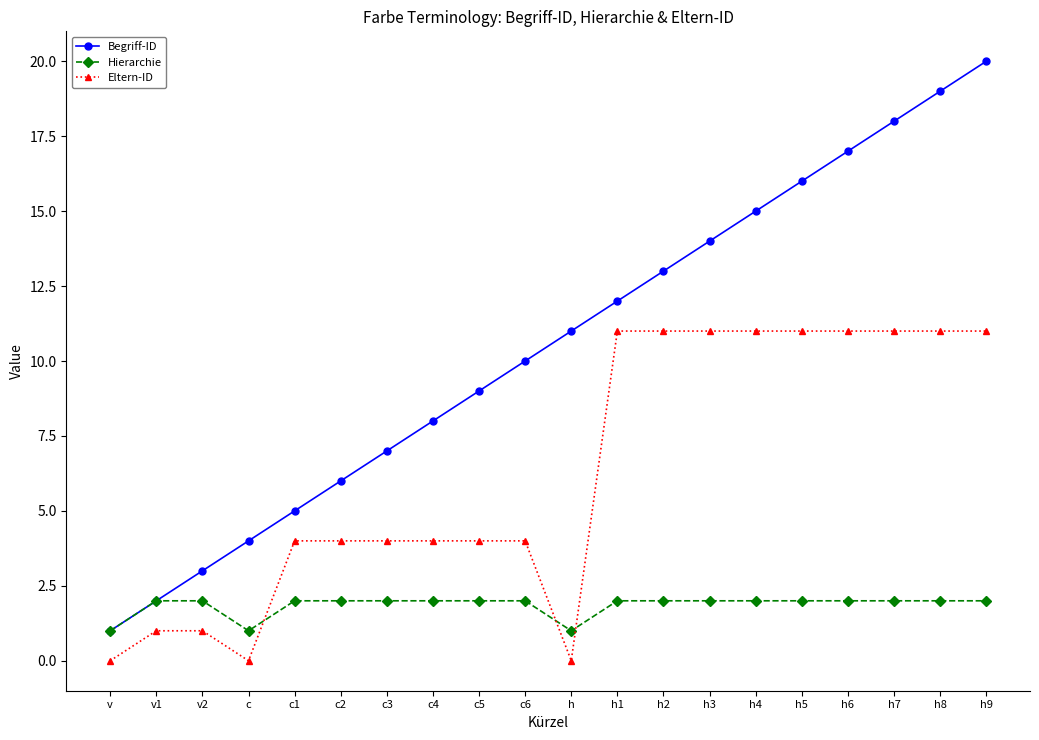

Reading right to left, transcribe all the data shown in this chart.

Begriff-ID: h9=20	h8=19	h7=18	h6=17	h5=16	h4=15	h3=14	h2=13	h1=12	h=11	c6=10	c5=9	c4=8	c3=7	c2=6	c1=5	c=4	v2=3	v1=2	v=1
Hierarchie: h9=2	h8=2	h7=2	h6=2	h5=2	h4=2	h3=2	h2=2	h1=2	h=1	c6=2	c5=2	c4=2	c3=2	c2=2	c1=2	c=1	v2=2	v1=2	v=1
Eltern-ID: h9=11	h8=11	h7=11	h6=11	h5=11	h4=11	h3=11	h2=11	h1=11	h=0	c6=4	c5=4	c4=4	c3=4	c2=4	c1=4	c=0	v2=1	v1=1	v=0